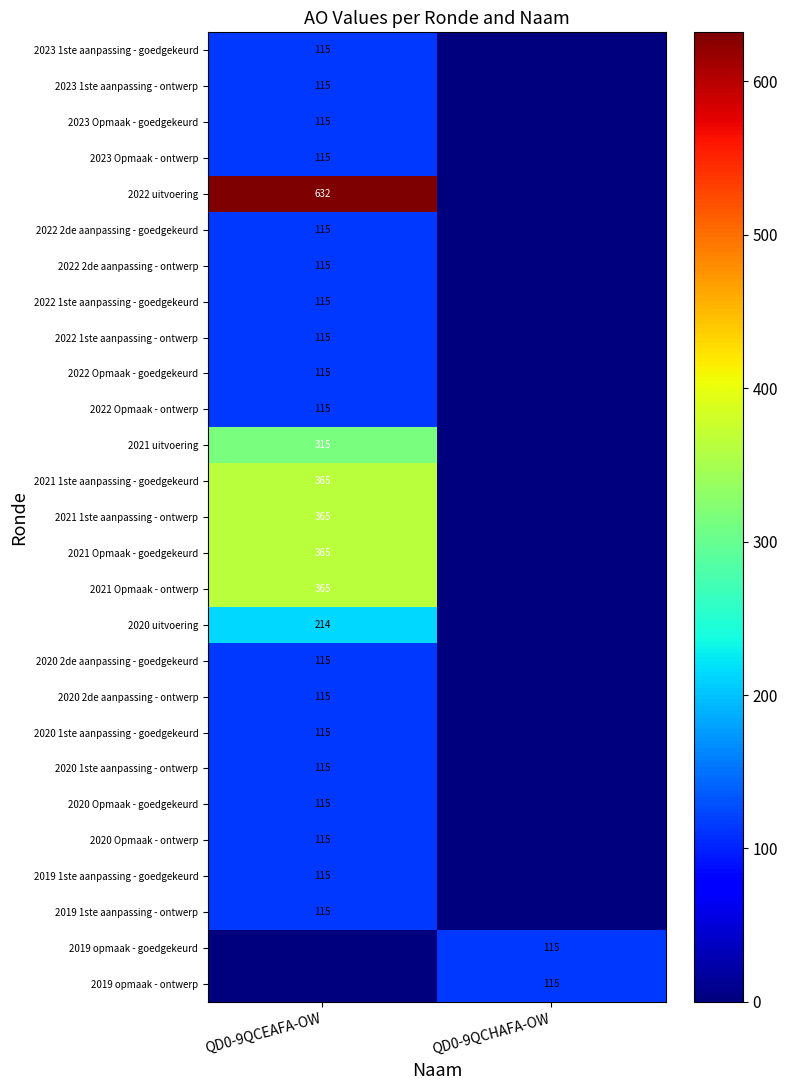

The 2023 Opmaak - ontwerp series shows 175 at QD0-9QCEAFA-OW. True or false?

False